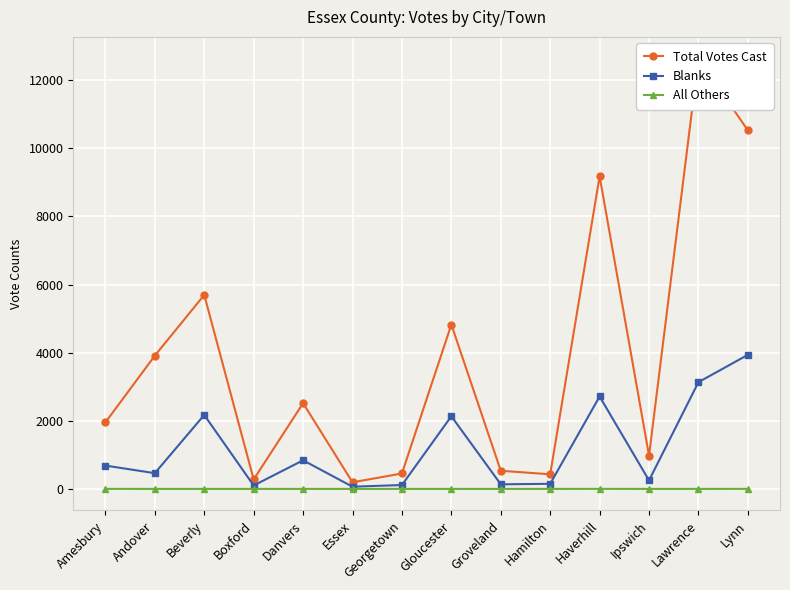

Reading left to right, what are all the values shown in this chart?

Total Votes Cast: 1952	3912	5694	278	2517	194	453	4825	533	429	9178	976	12637	10523
Blanks: 685	462	2171	100	840	65	114	2133	135	150	2713	249	3134	3936
All Others: 1	0	0	0	0	0	0	0	0	0	1	0	0	1